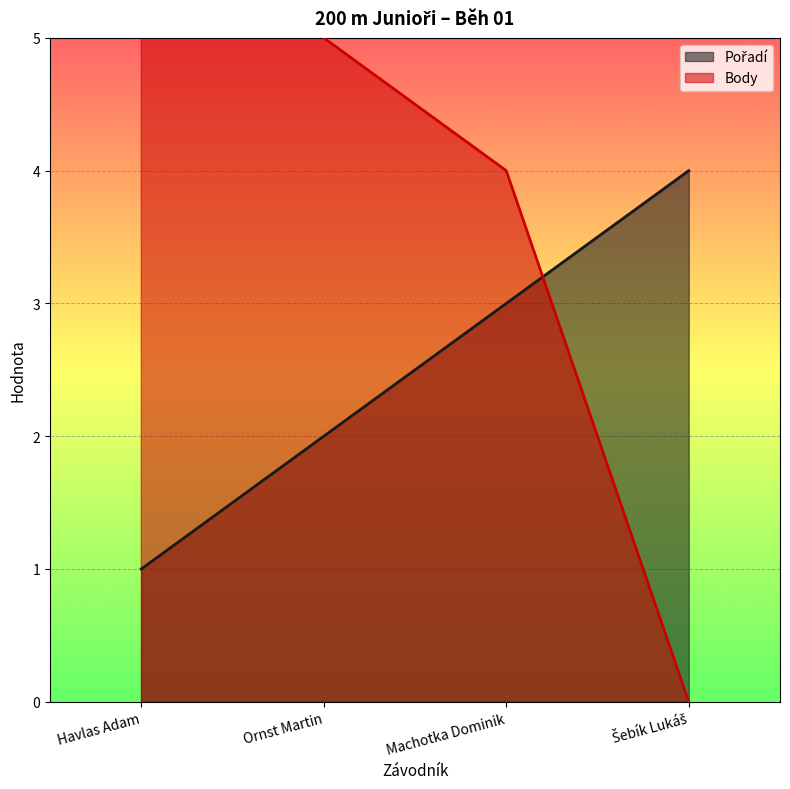

What is the difference between the highest and lowest values at Havlas Adam?

6